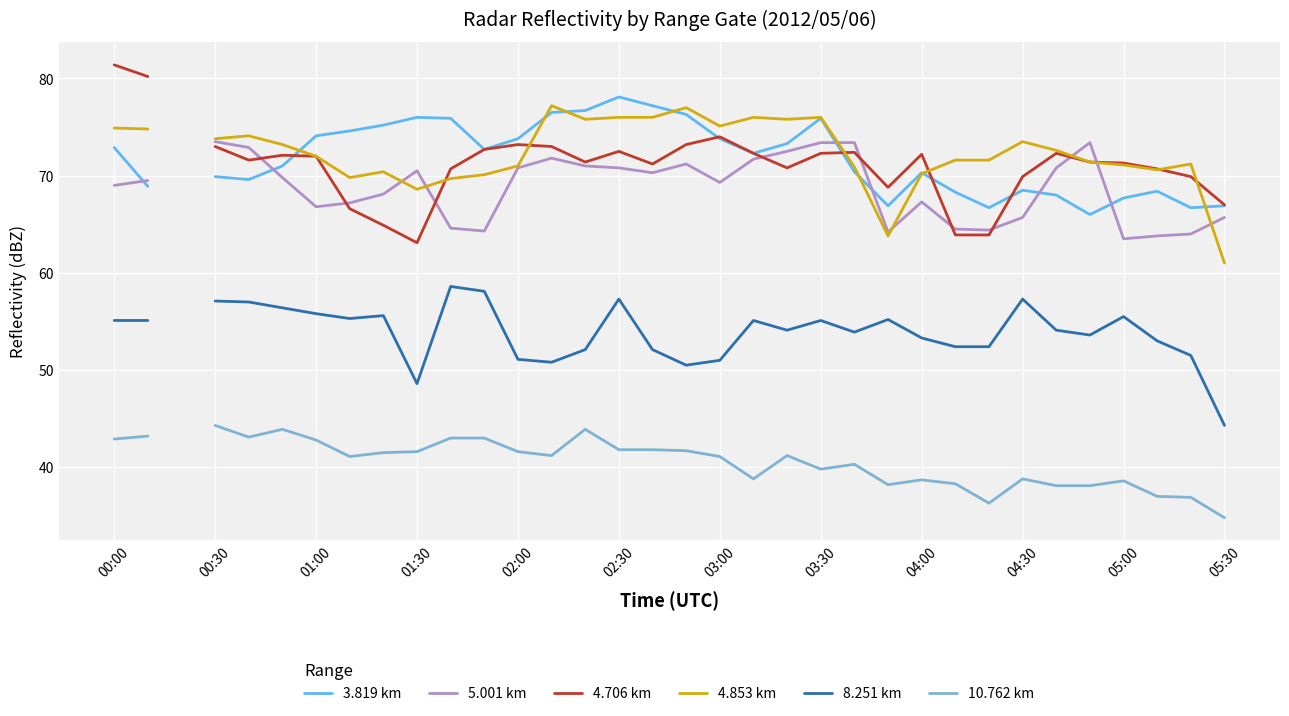

What is the difference between the maximum and minimum values in the 10.762 km series?

9.5